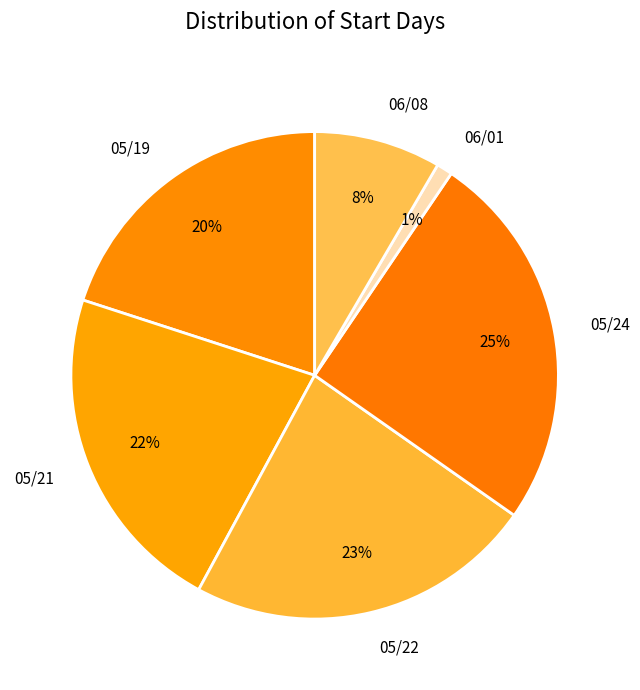

What is the largest slice in the pie chart?

05/24